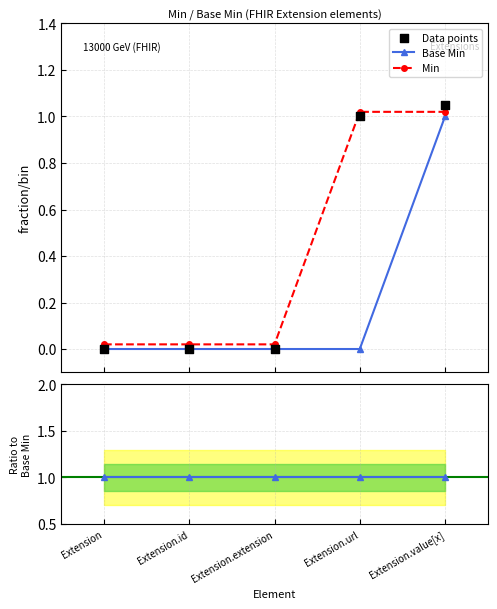

Which series contains the highest Y value?

Data points